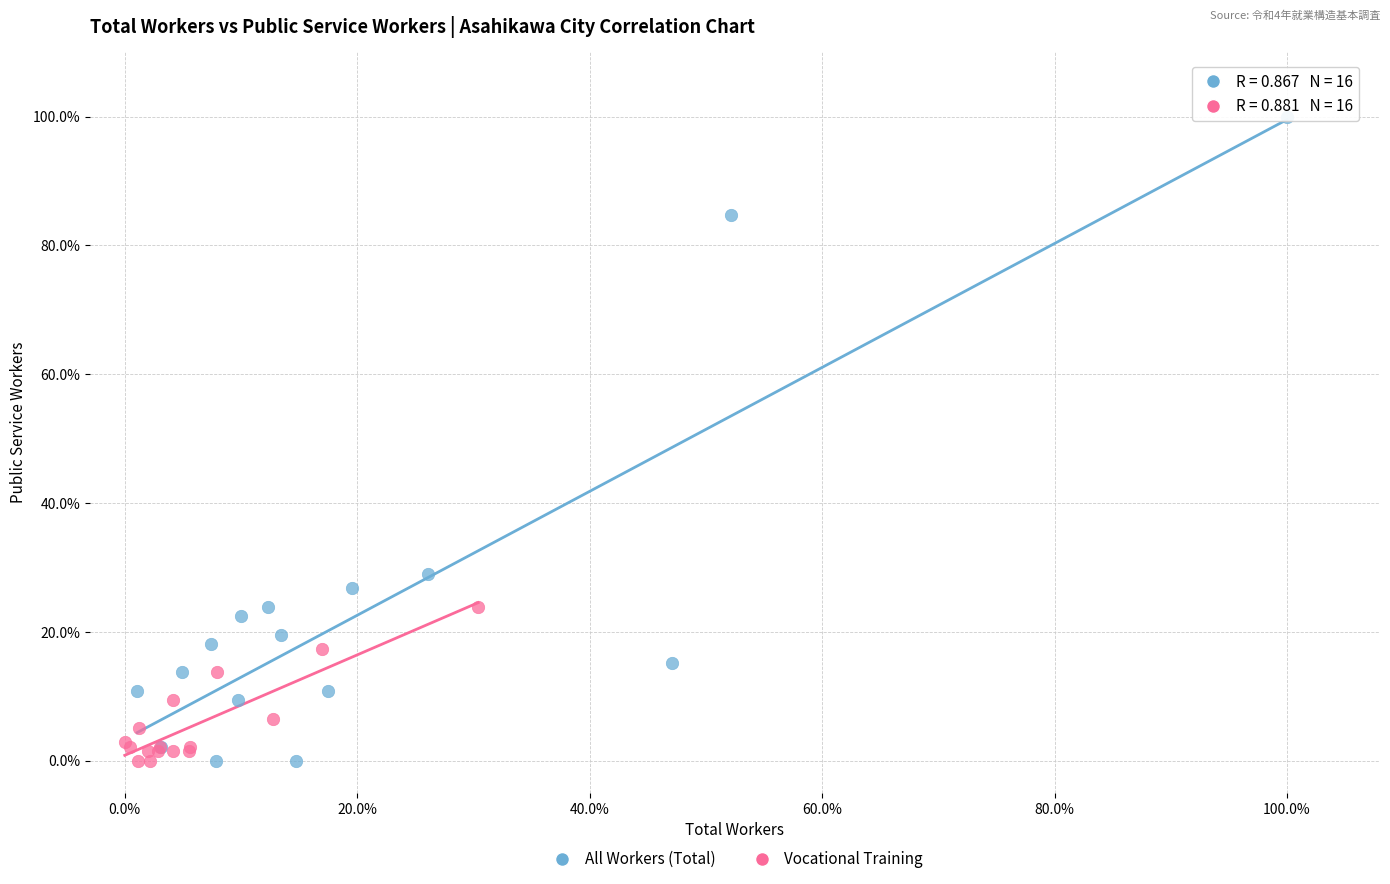

Which series has the largest Y range (max minus min)?

All Workers (Total)